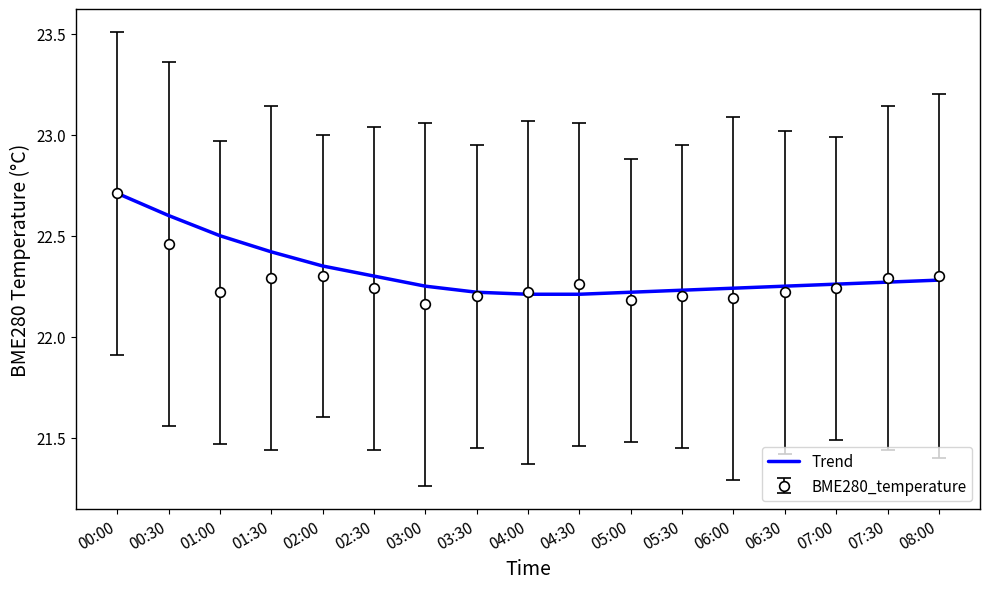

The value of BME280_temperature at 06:30 is 22.2. True or false?

True